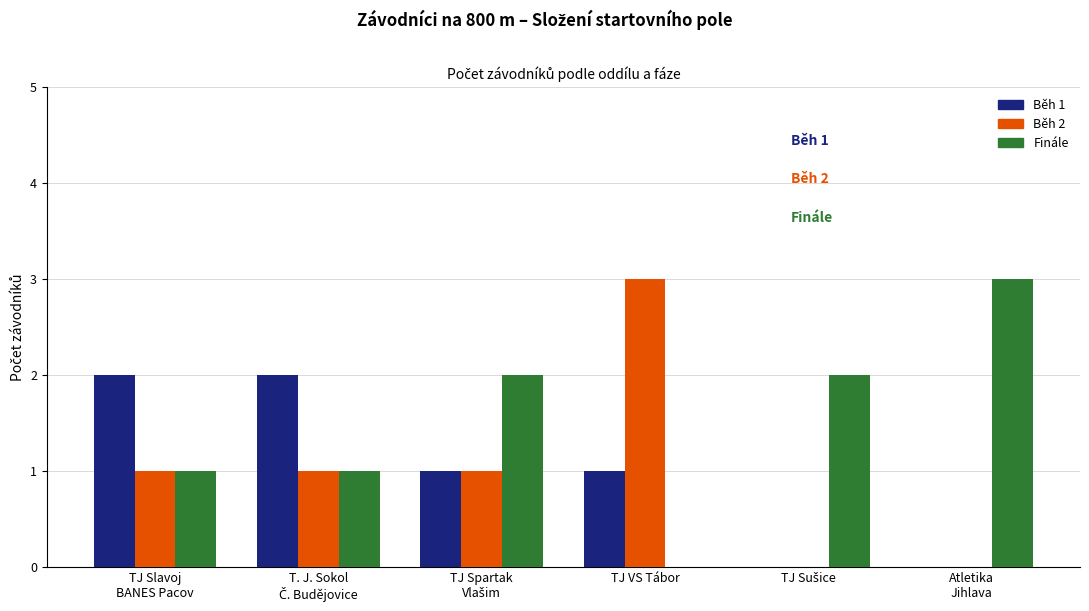

How many groups of bars are there?

6